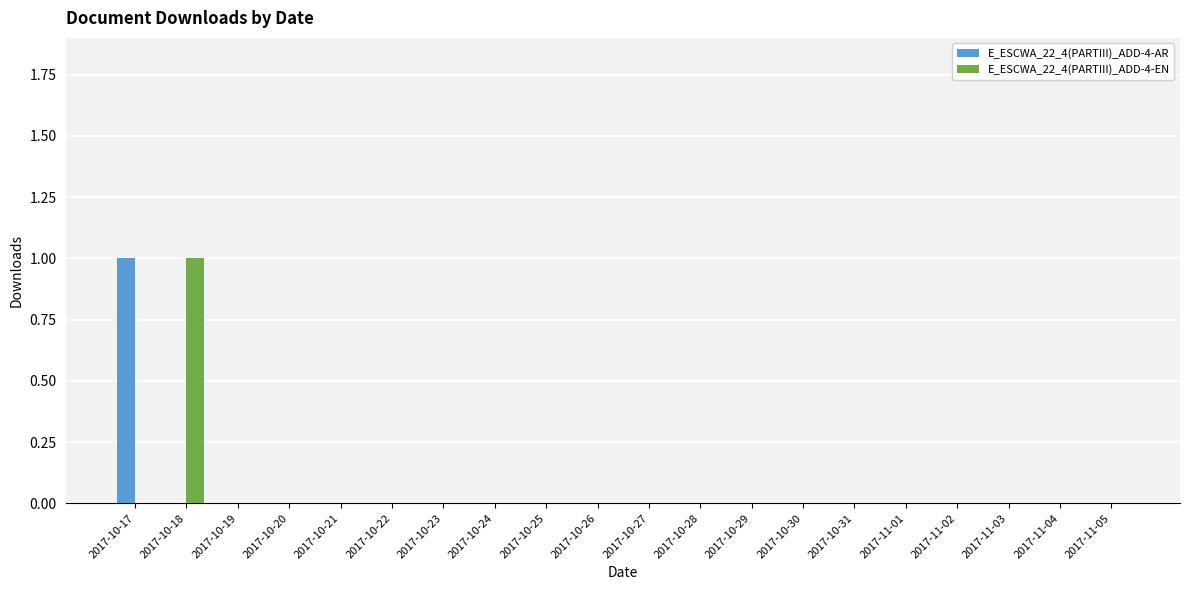

How many distinct data groups are displayed?

2